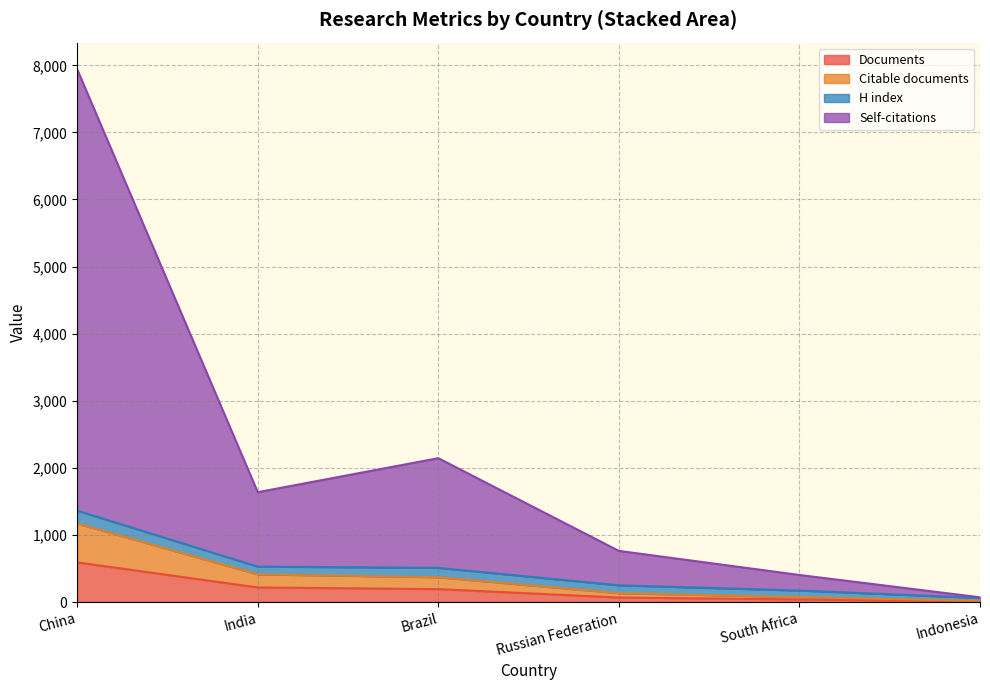

What is the maximum value for Documents?

591